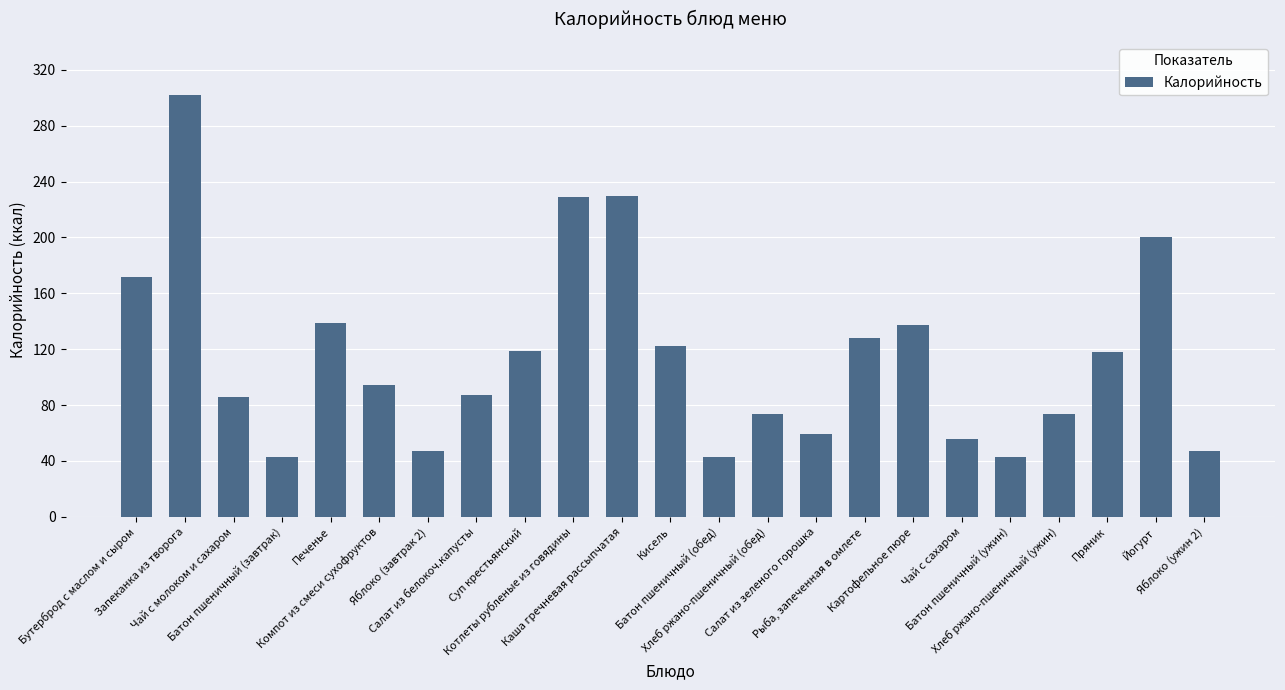

What is the change in value from Суп крестьянский to Картофельное пюре?

+18.0